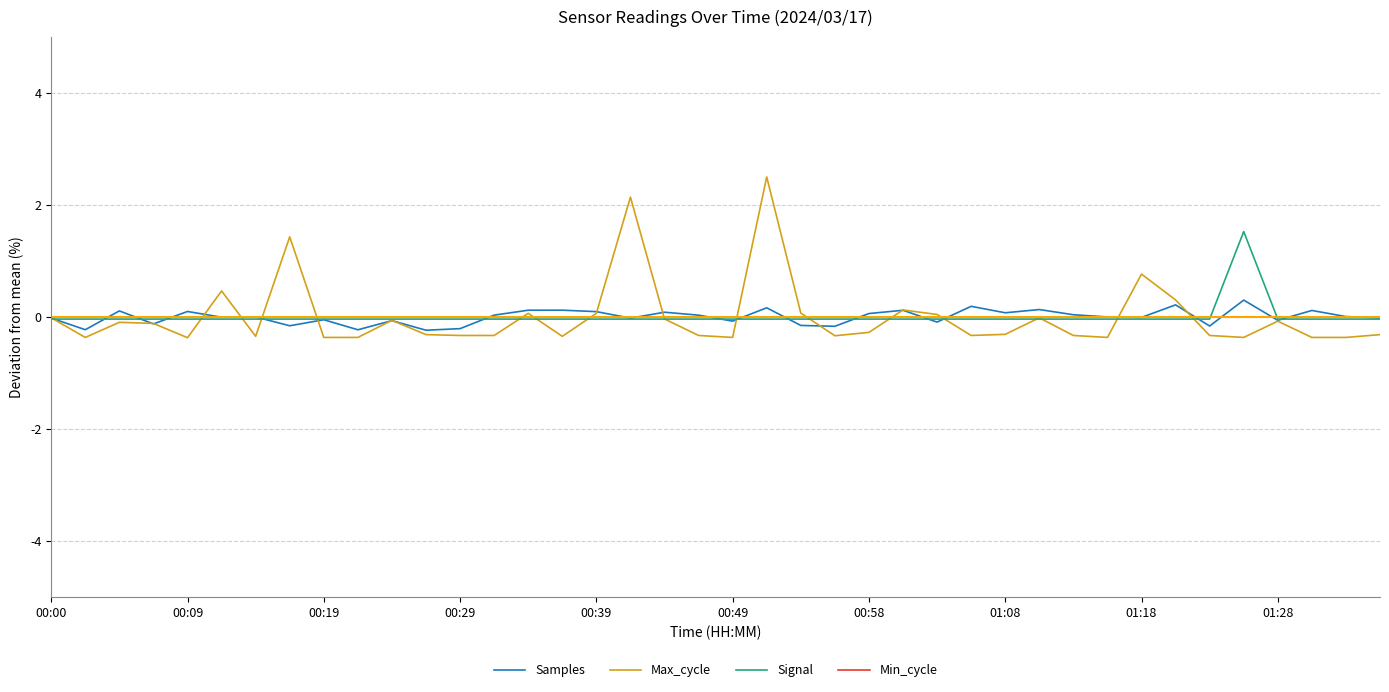

Is this an area chart (filled region under the line)?

No